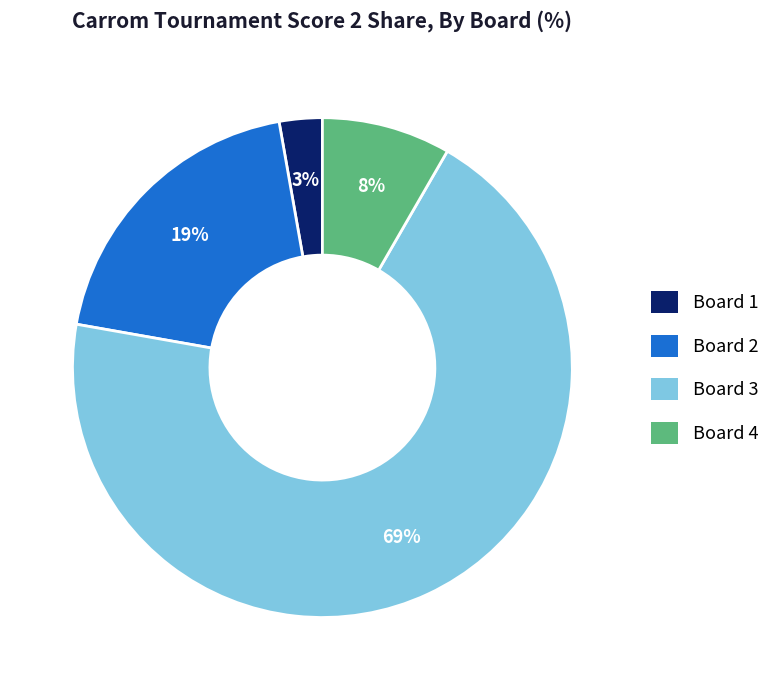

The Board 4 slice represents 1% of the pie. True or false?

False